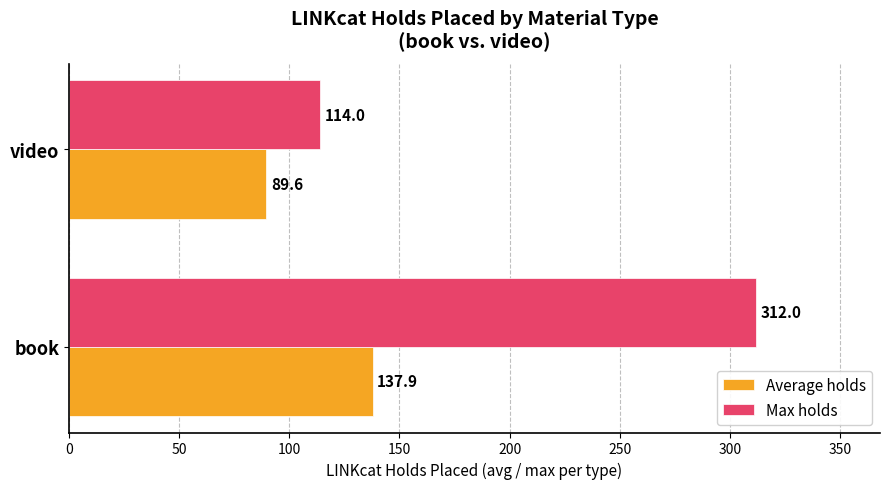

Which series has the largest total across all categories?

Max holds